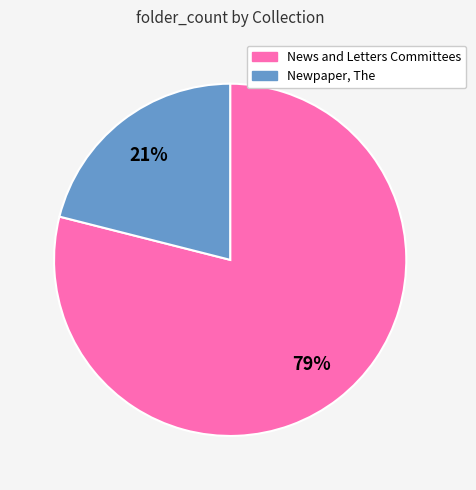

Which has a higher value, News and Letters Committees or Newpaper, The?

News and Letters Committees